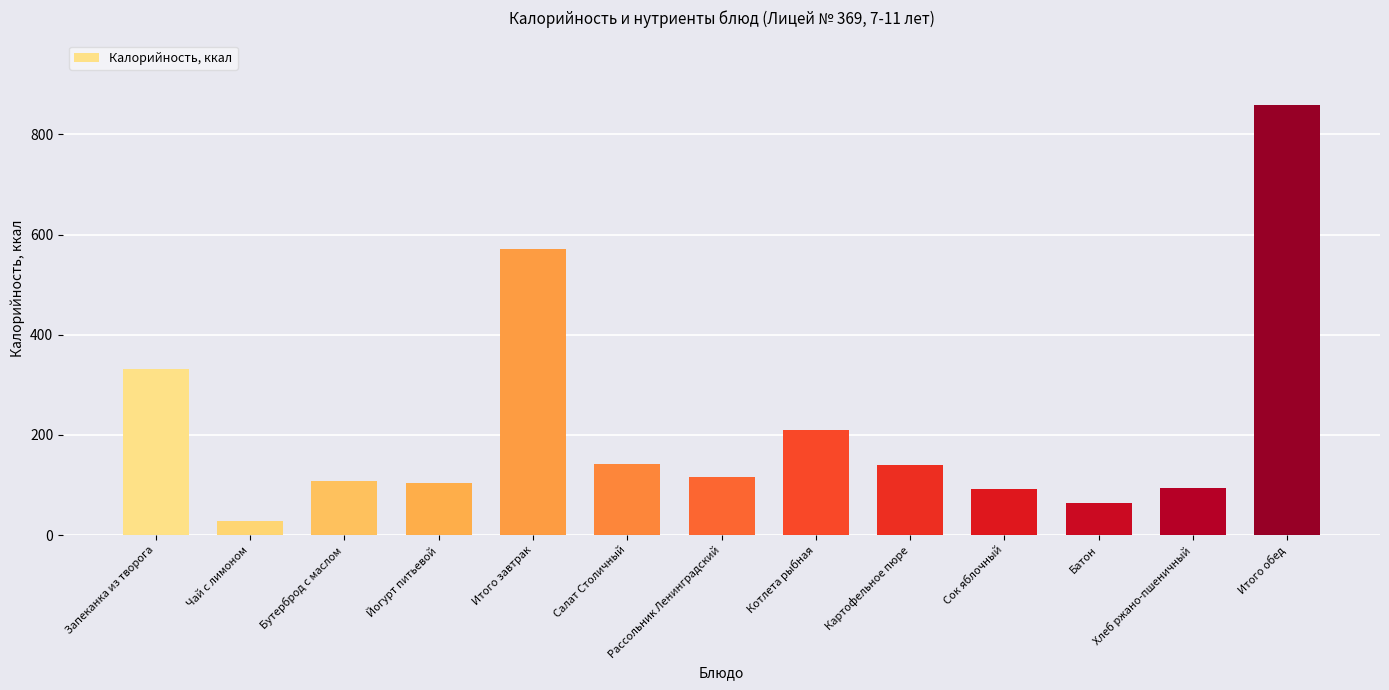

Which category has the lowest value across all series?

Чай с лимоном